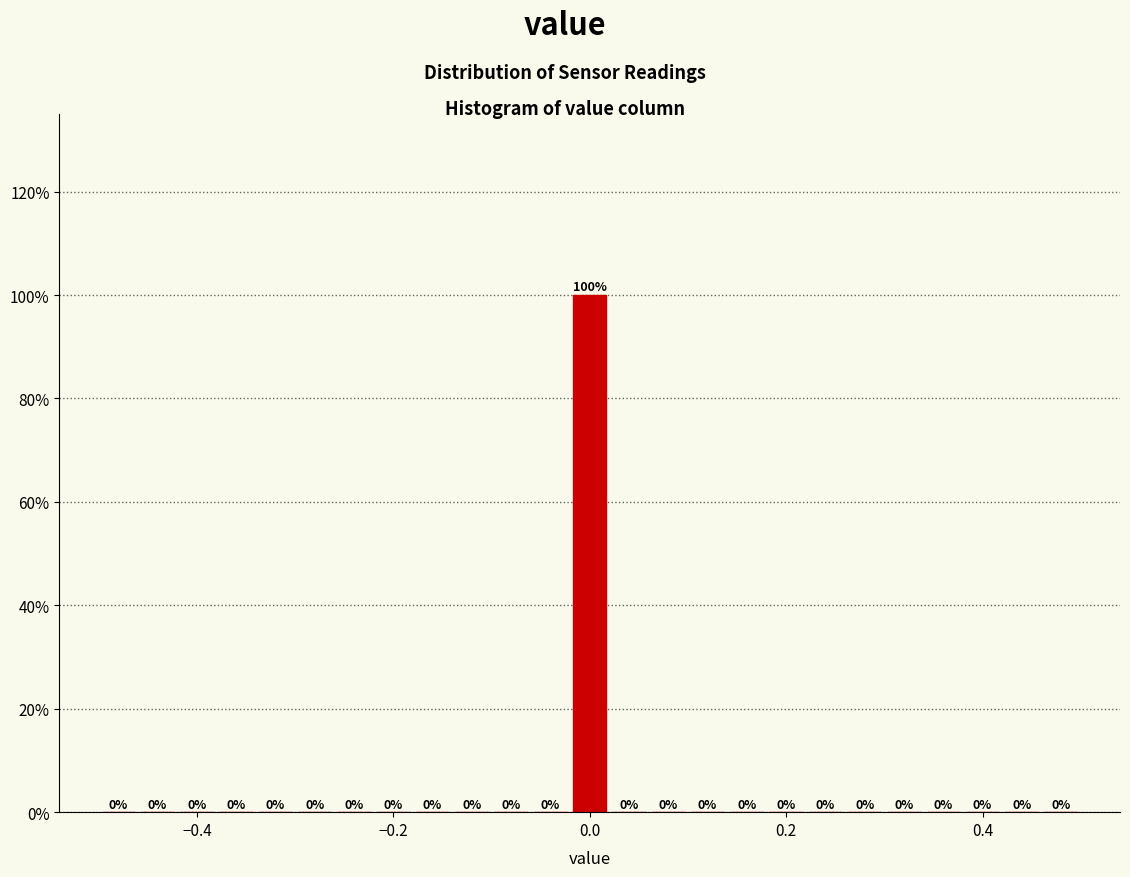

Read against the x-axis, roughly where is the centre of the tallest bar?

0.00